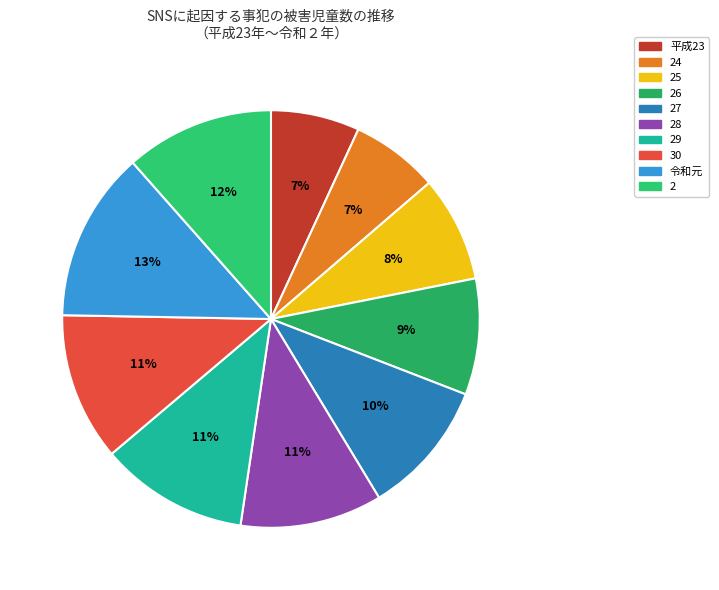

Is the sum of 24 and 25 greater than half?

No